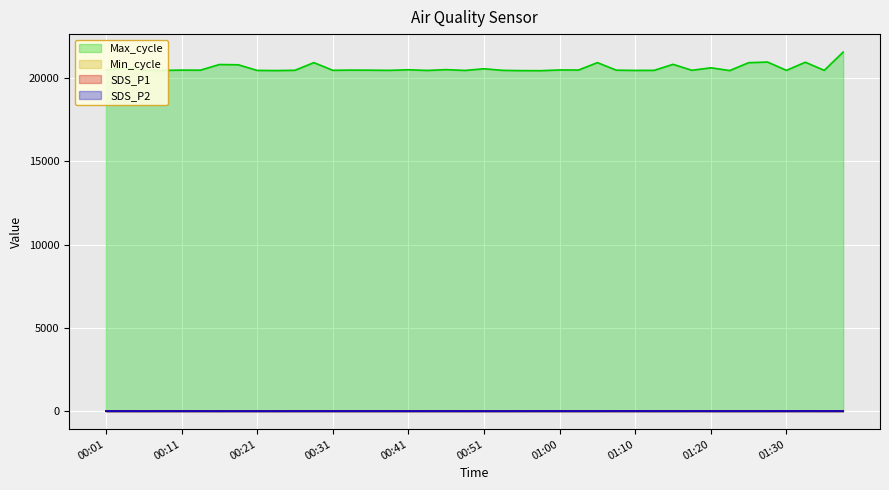

How many data points in SDS_P2 are less than 10?

13